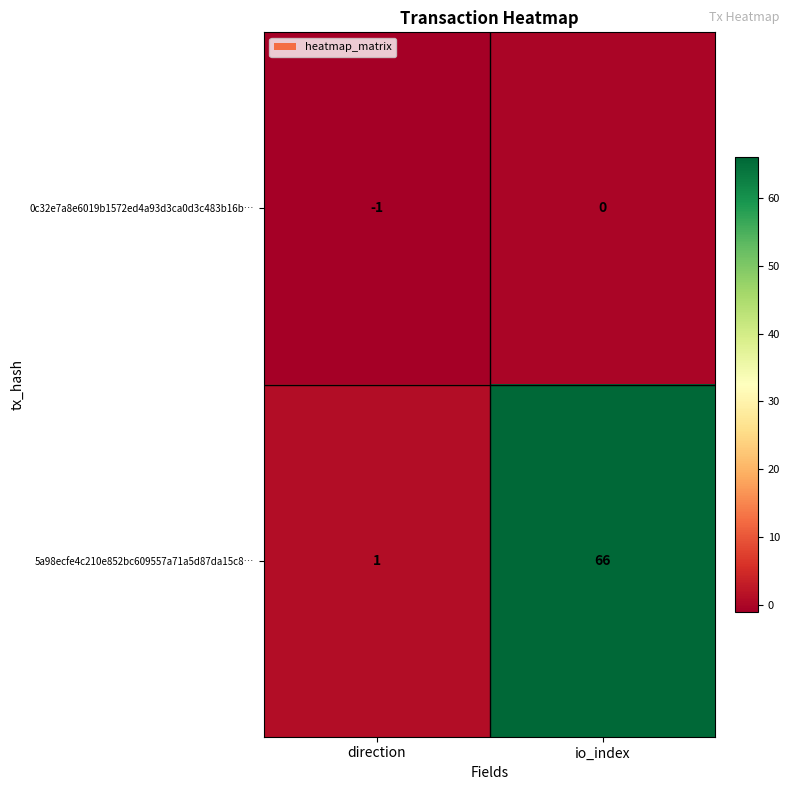

Where is 0c32e7a8e6019b1572ed4a93d3ca0d3c483b16b… nearest to the value 0?

io_index